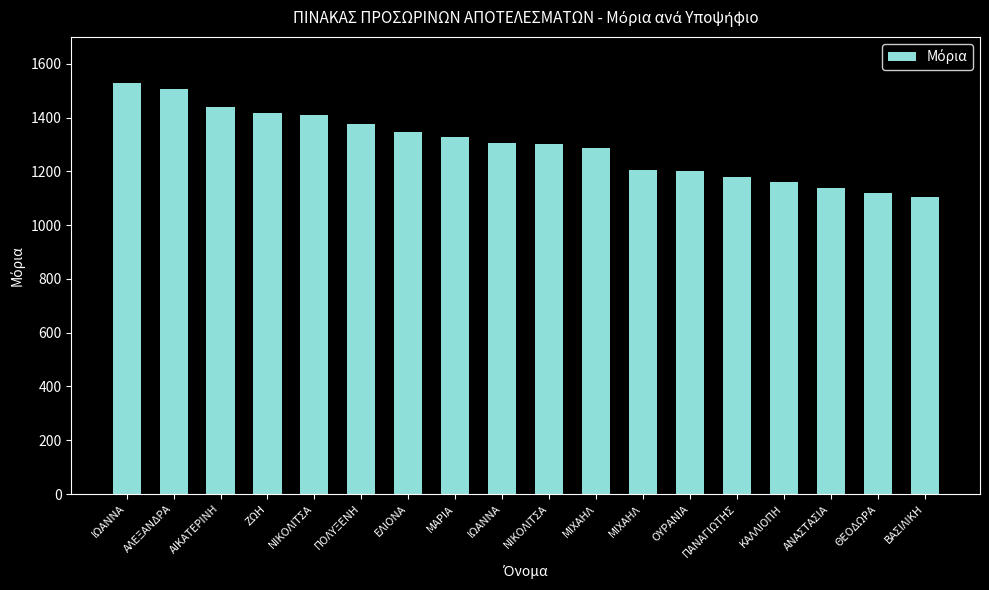

What is the value of the 14th bar from the left?

1180.2